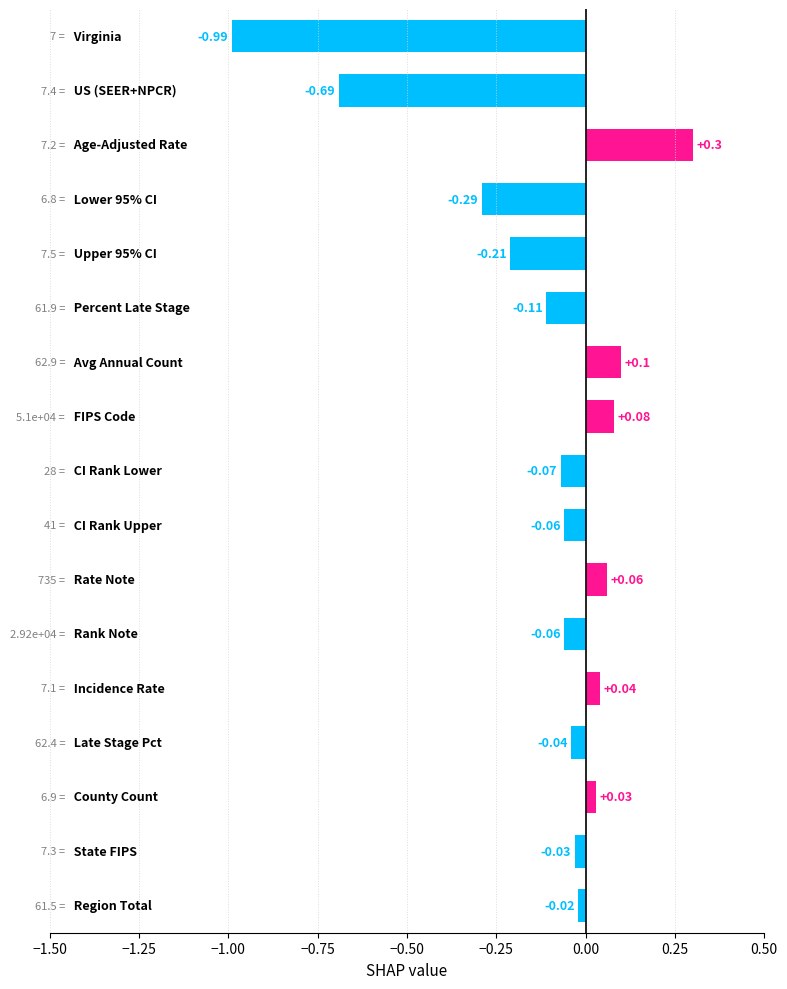

What is the sum of all values?

-2.0